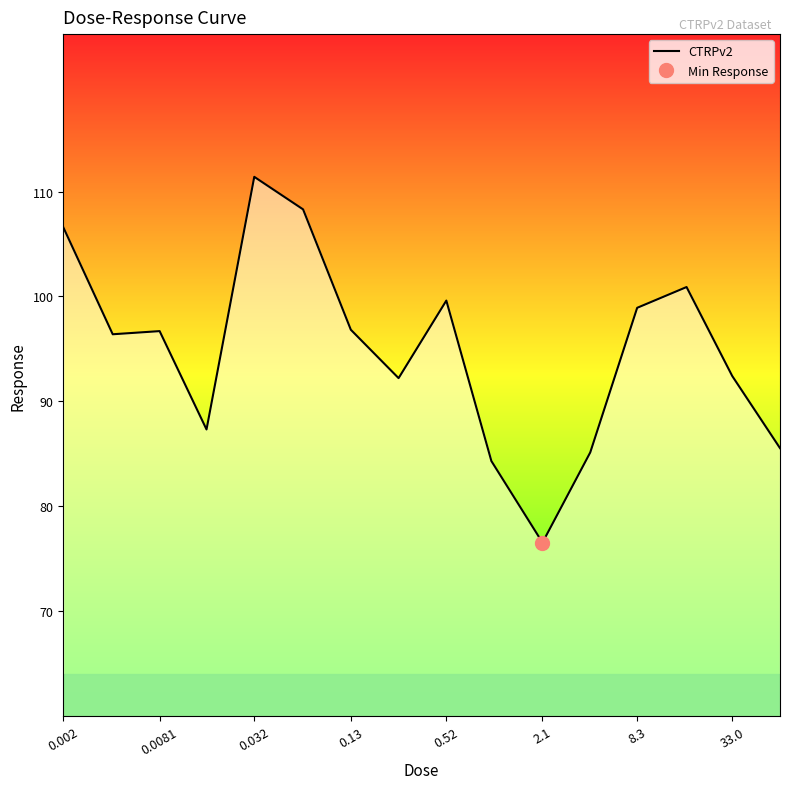

The value of CTRPv2 at 0.0081 is 140.1. True or false?

False